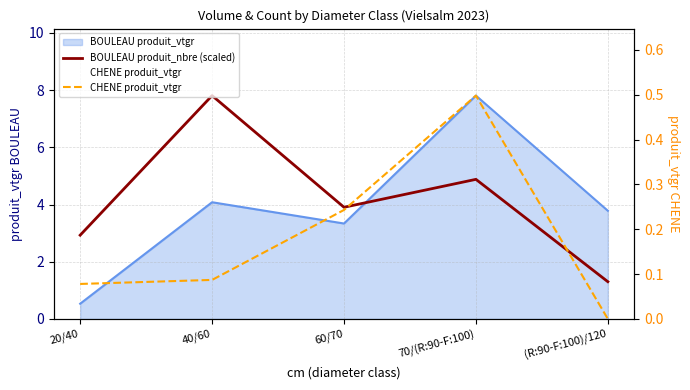

True or false: CHENE produit_vtgr has more than 2 points higher than both neighbors.

False